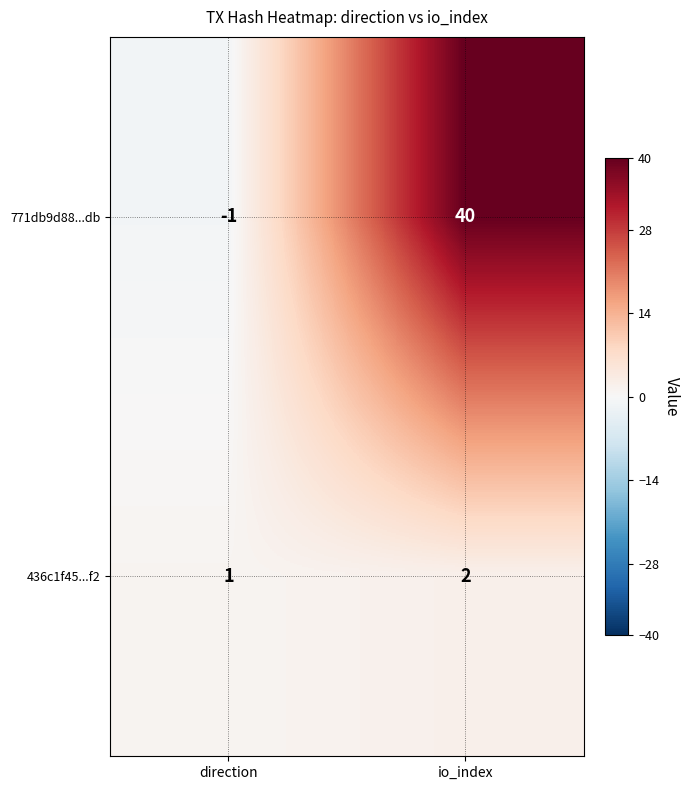

At how many categories does at least one series exceed 34?

1